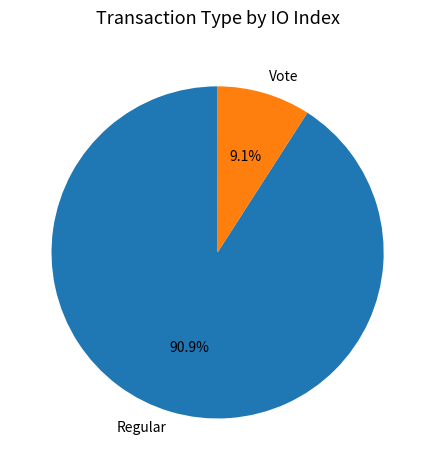

Is there a majority slice in this chart?

Yes